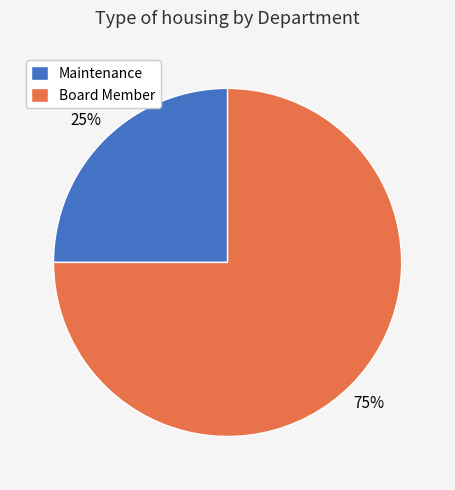

To the nearest percent, what percentage of the pie is Maintenance?

25%